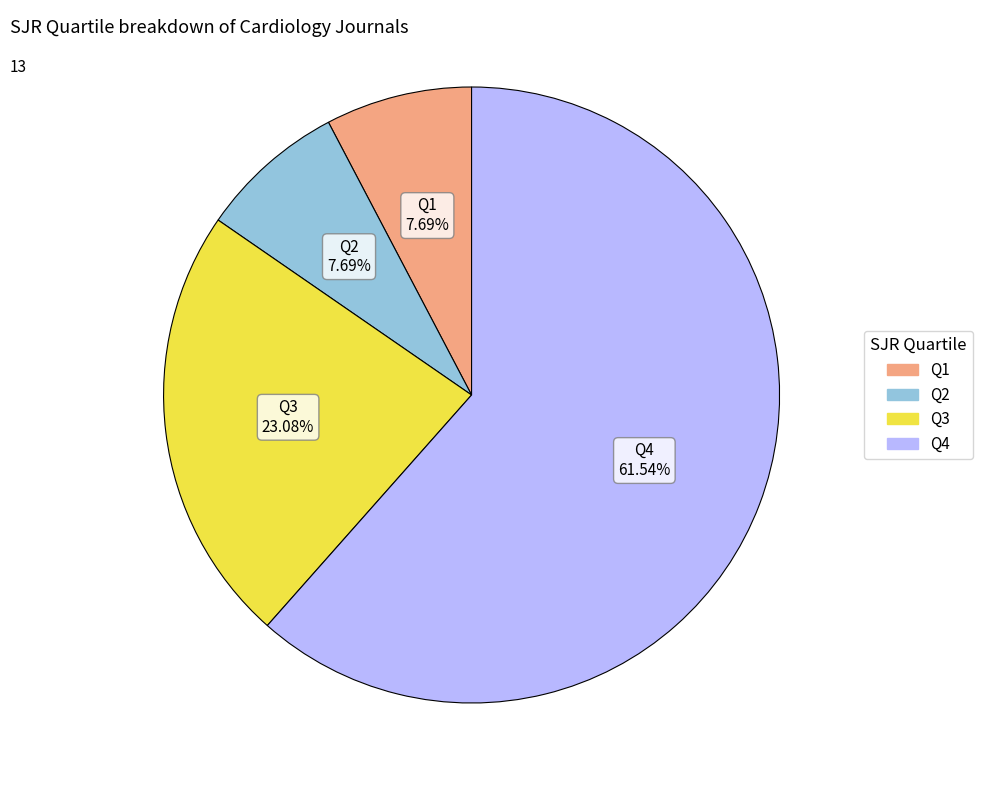

To the nearest percent, what is the difference between the Q4 and Q3 slice percentages?

38%